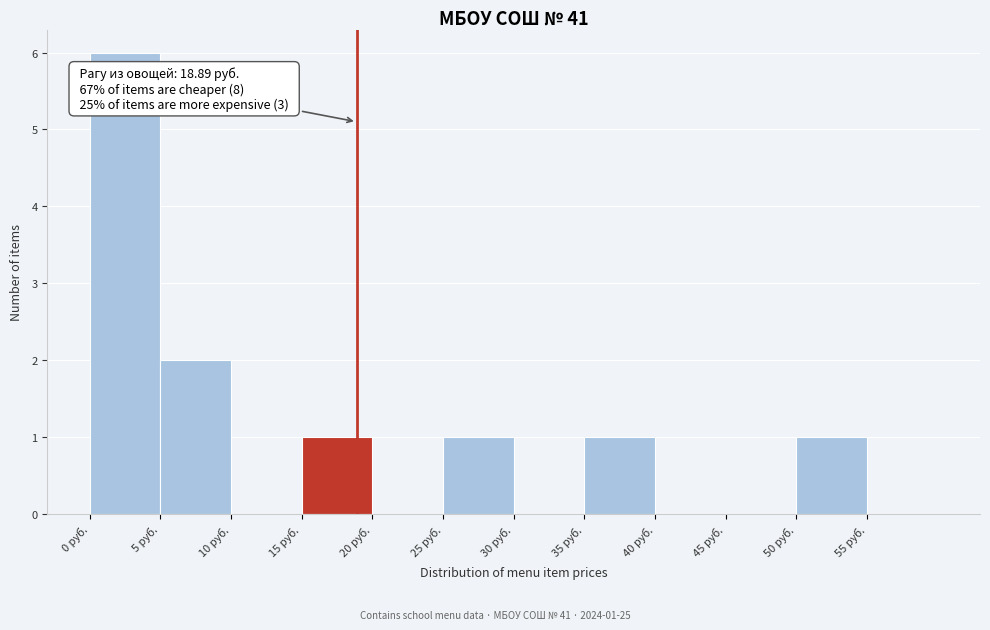

Which range on the x-axis has the tallest bar?

0 to 5